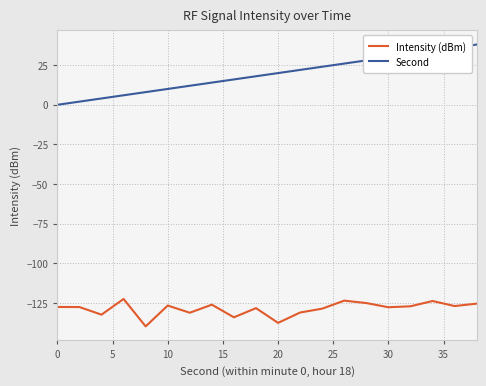

List the series in order of their peak value, highest first.

Second, Intensity (dBm)